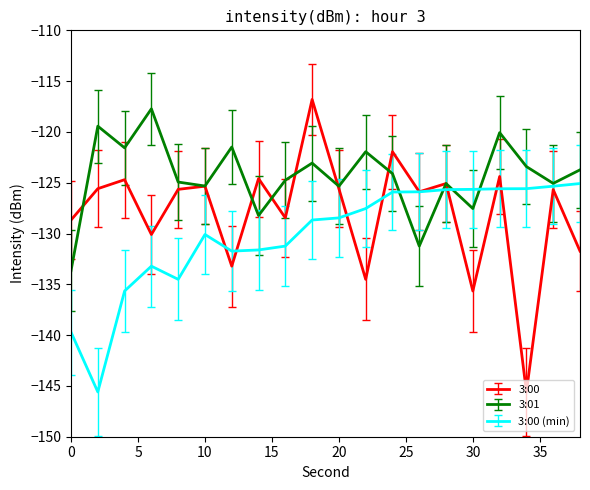

What is the lowest value of the 3:00 series?

-145.6